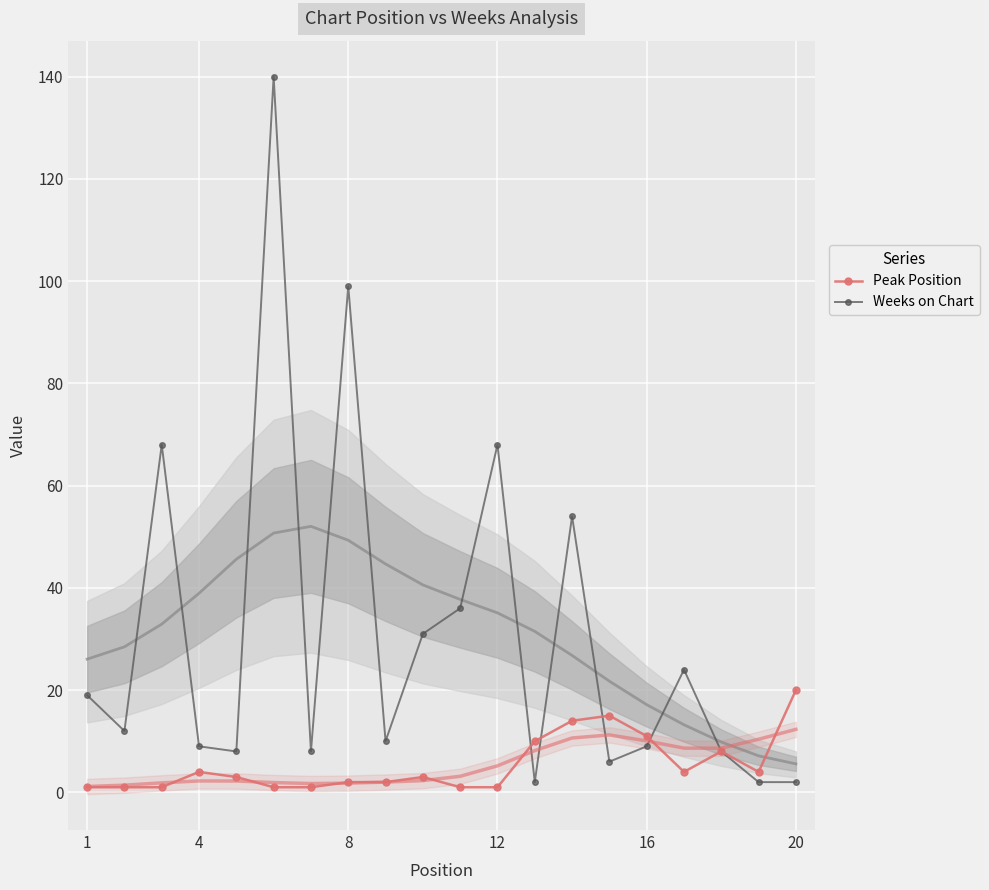

True or false: Weeks on Chart has more than 2 interior local peaks.

True